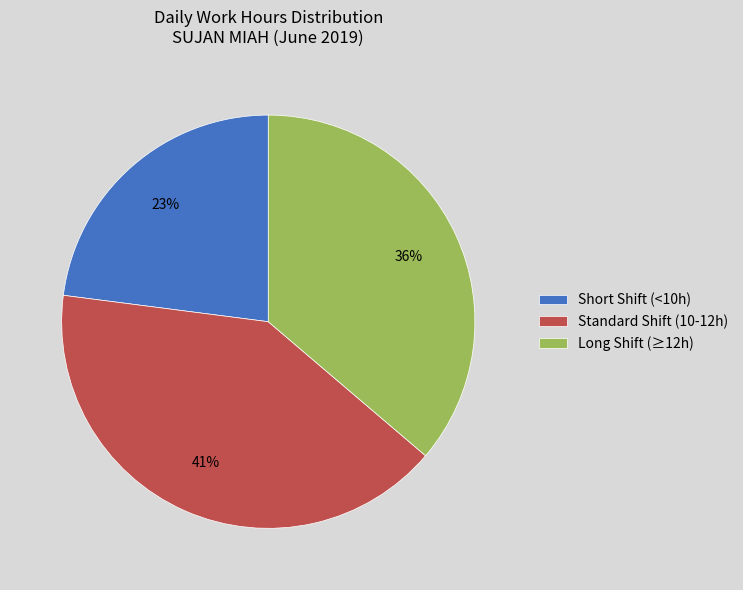

Combined, do Long Shift (≥12h) and Standard Shift (10-12h) account for over 50%?

Yes